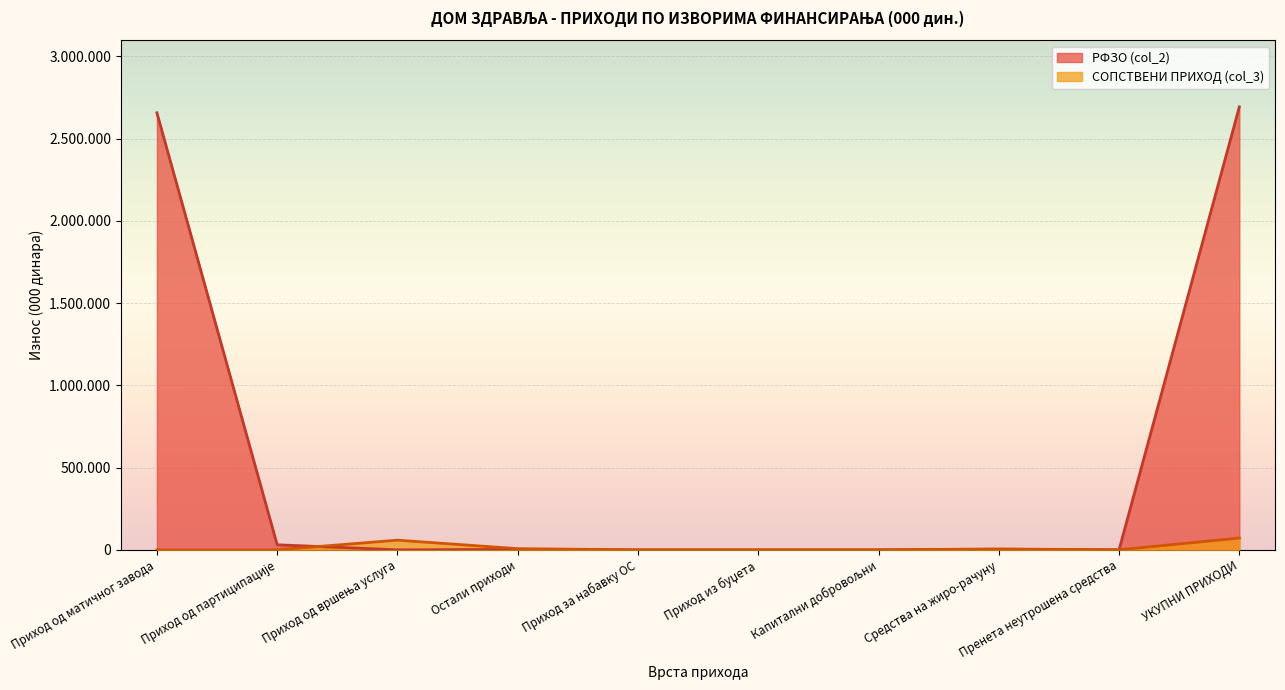

What is the value of the СОПСТВЕНИ ПРИХОД (col_3) point at the 4th from the left?

7200